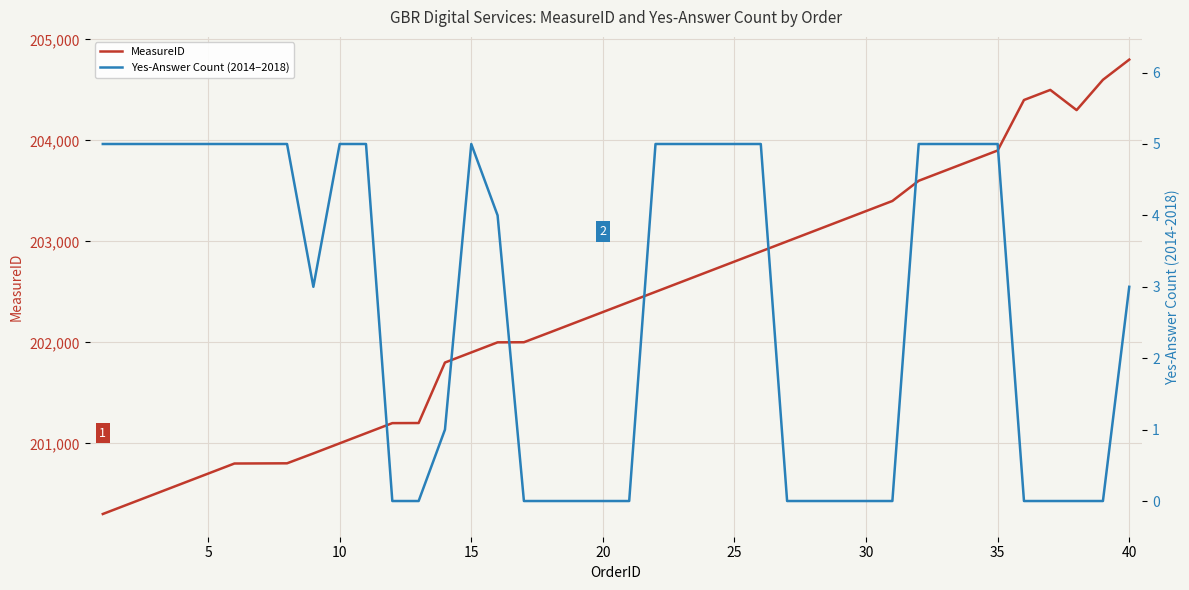

Does the chart display data point markers on the line(s)?

No